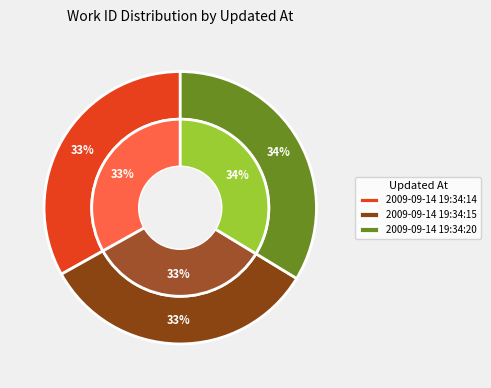

What percentage is NOT represented by 2009-09-14 19:34:14?

66.9%